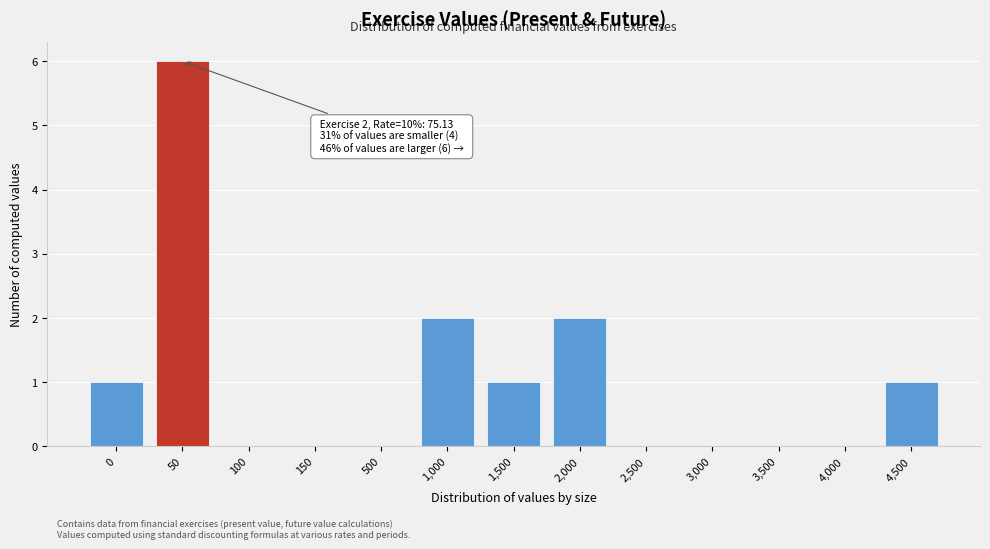

Reading left to right, list all the values displayed in this chart.

0=1	50=6	100=0	150=0	500=0	1,000=2	1,500=1	2,000=2	2,500=0	3,000=0	3,500=0	4,000=0	4,500=1